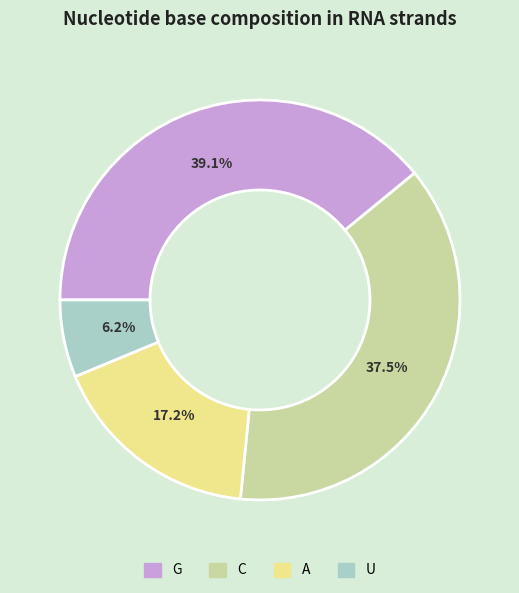

To the nearest percent, what portion does U represent?

6%